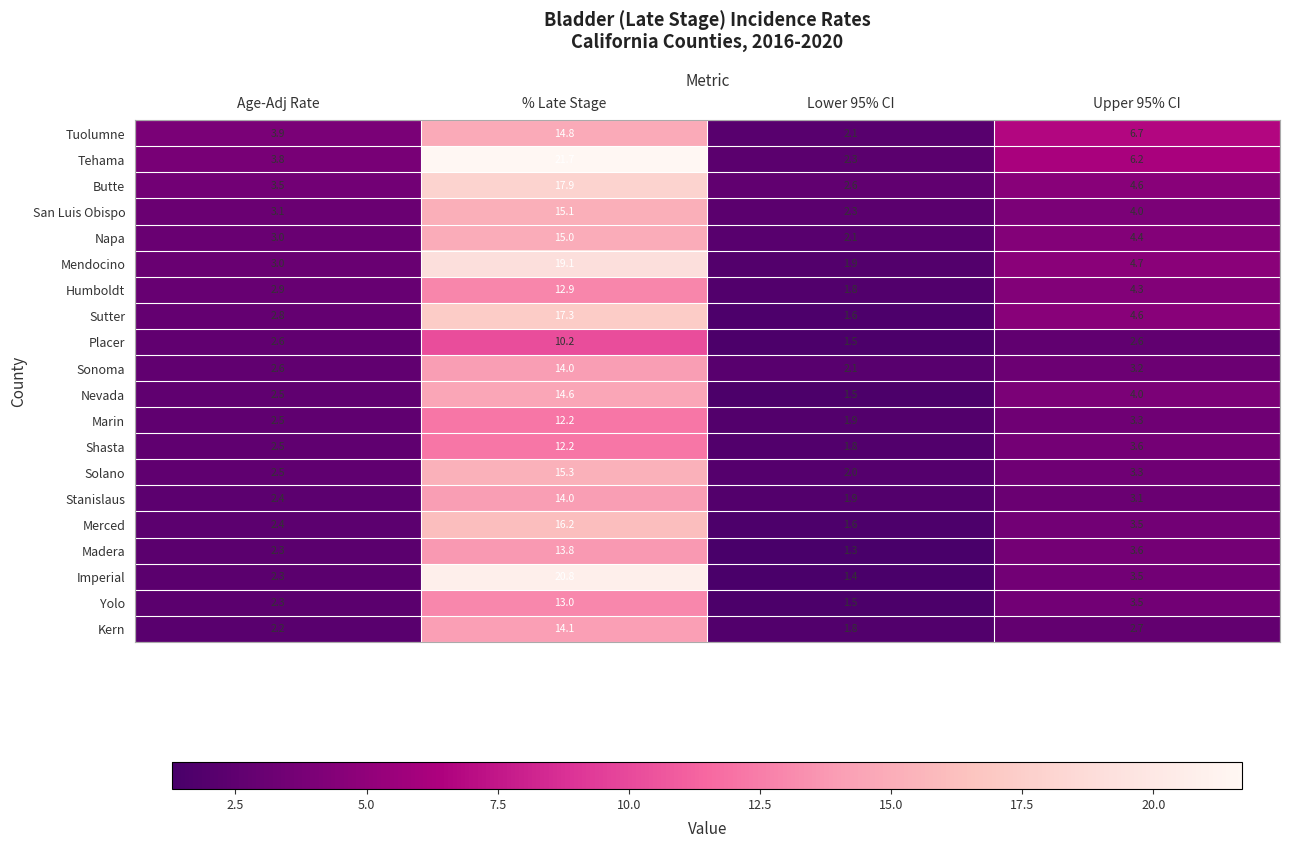

Between Age-Adj Rate and Upper 95% CI, which series saw the biggest shift?

Tuolumne